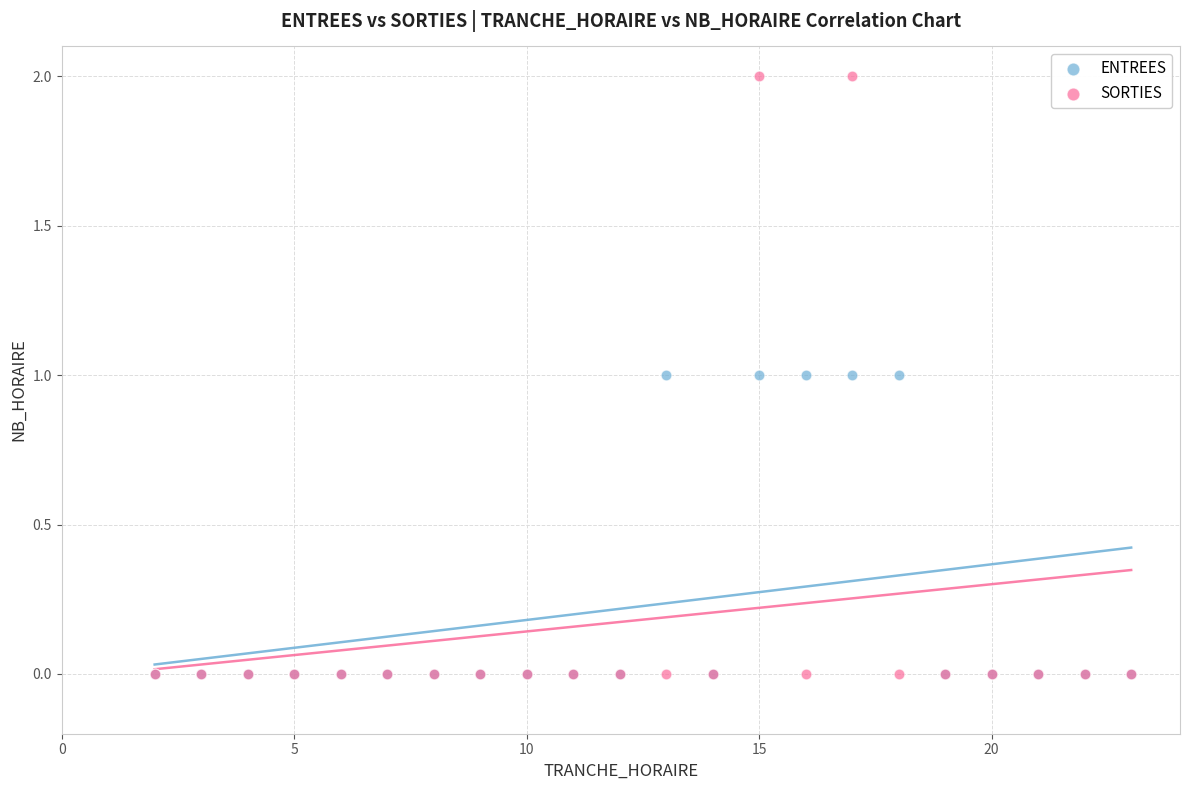

Which series contains the highest Y value?

SORTIES